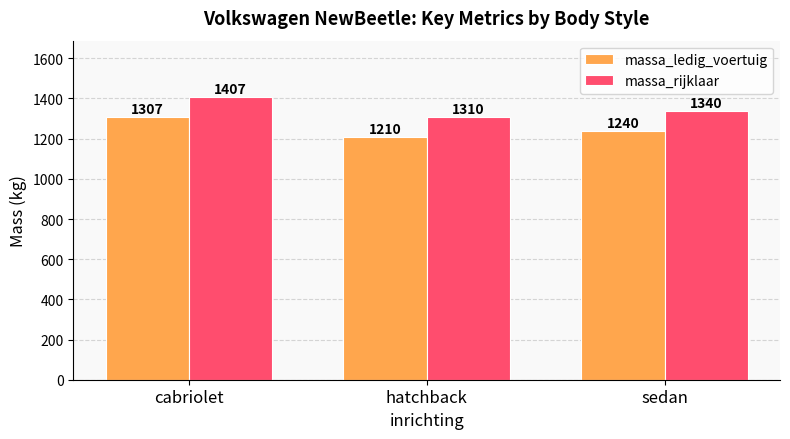

What is the approximate value of massa_ledig_voertuig at hatchback?

1210.0